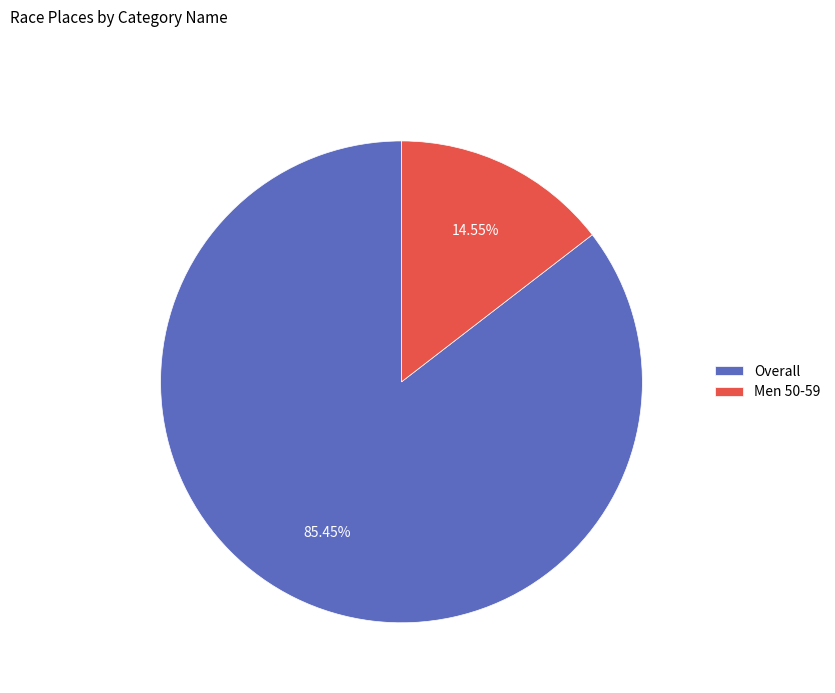

The Men 50-59 slice represents 4% of the pie. True or false?

False